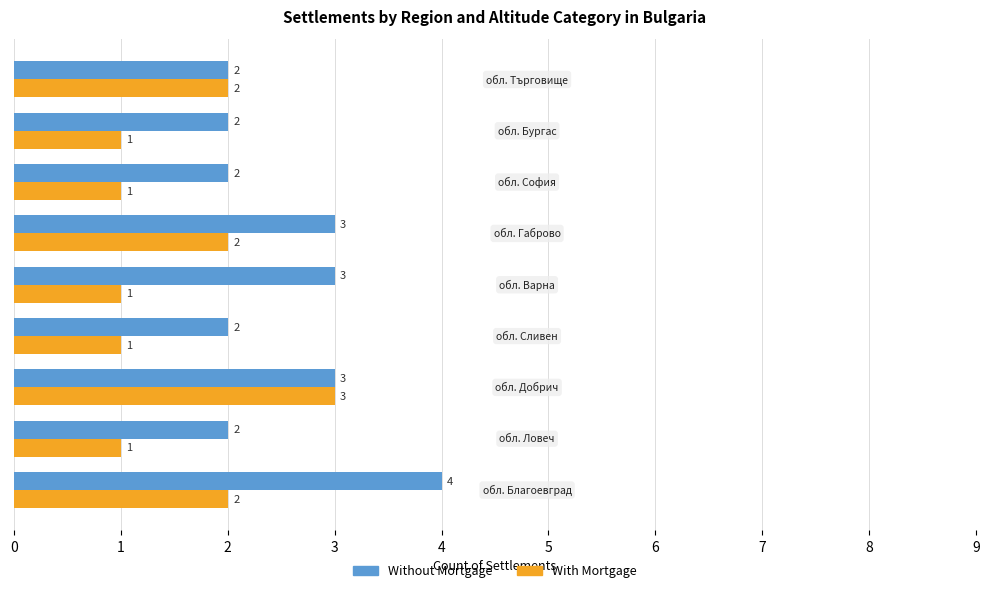

Count the With Mortgage values in the range 1 to 2.

8